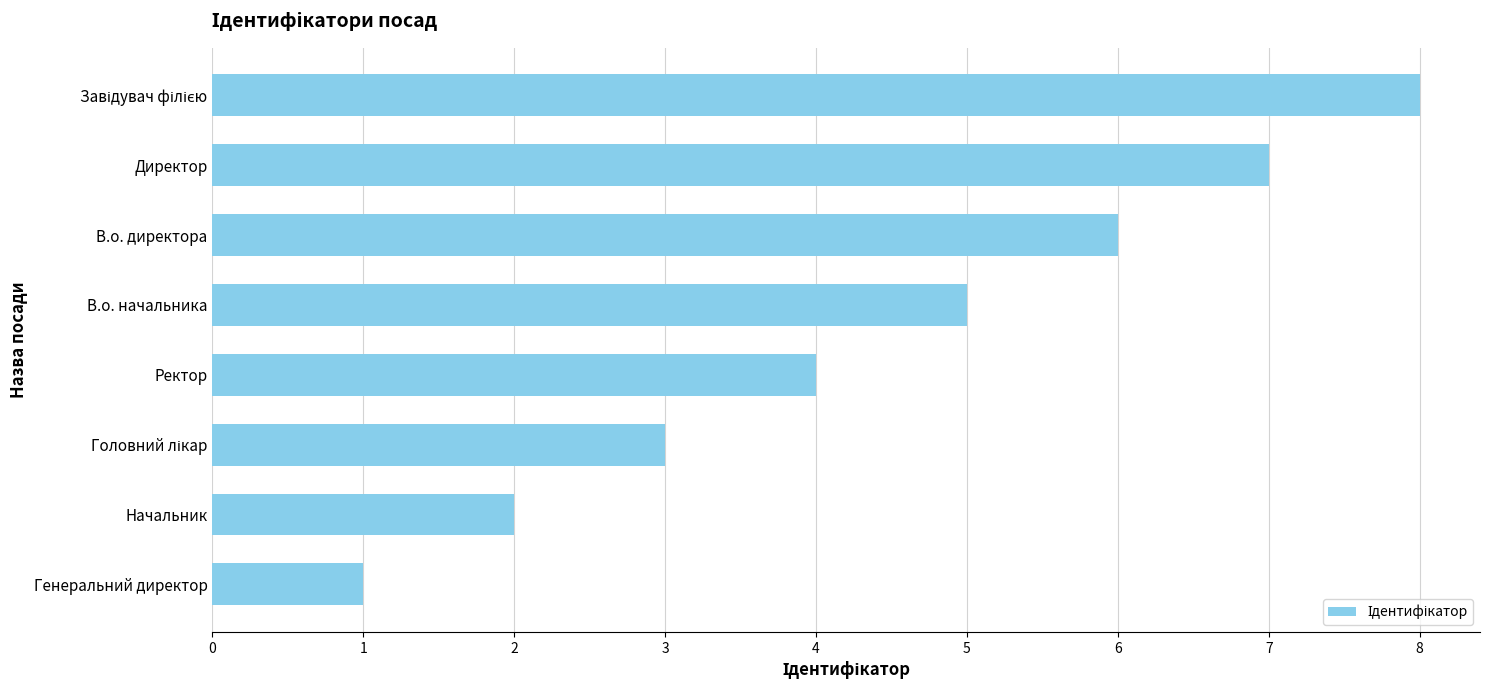

True or false: the data shows 3 at Начальник.

False